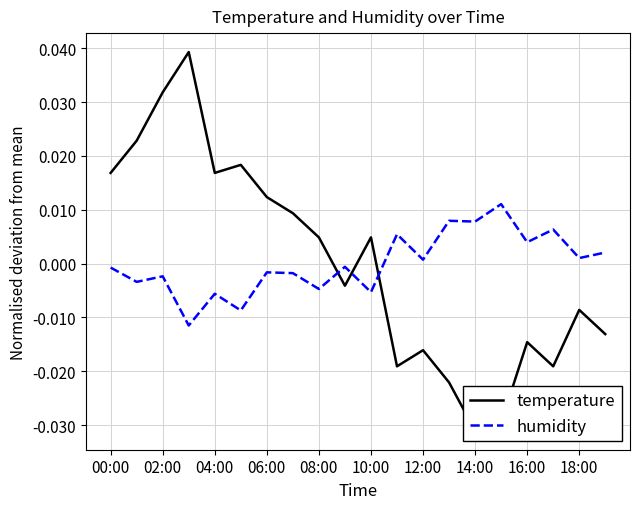

In humidity, how many points are higher than both neighbors (excluding endpoints)?

8